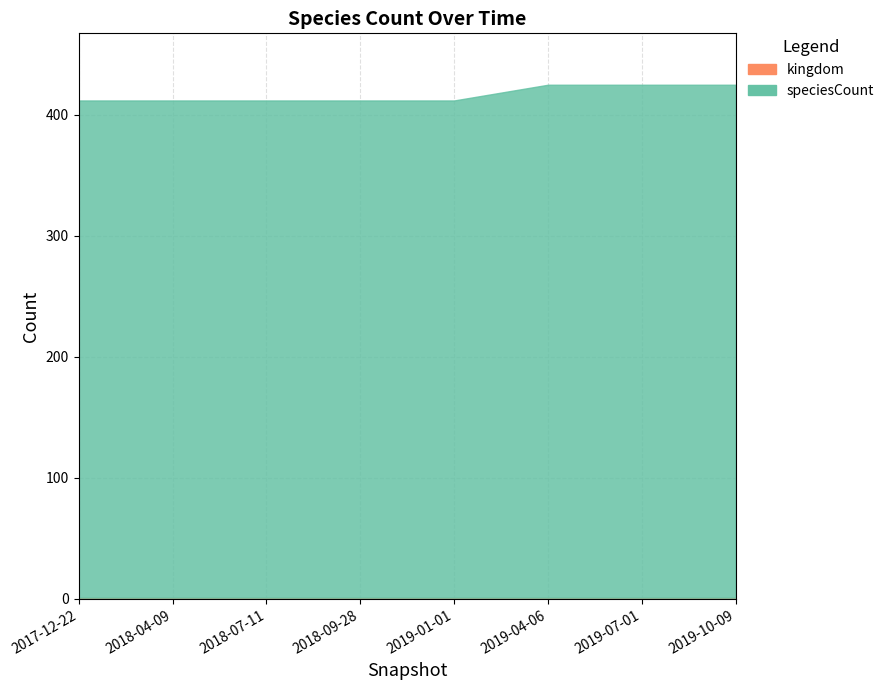

At which label is the value closest to 418?

2017-12-22